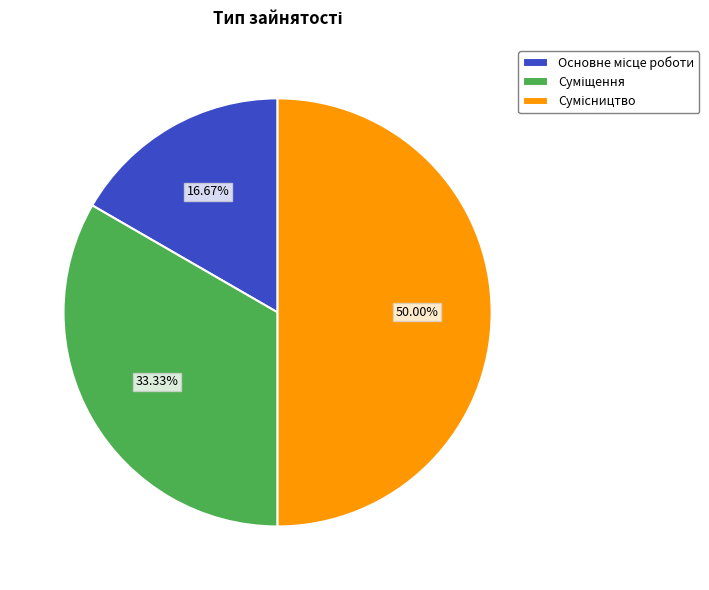

Between Сумісництво and Суміщення, which is larger?

Сумісництво